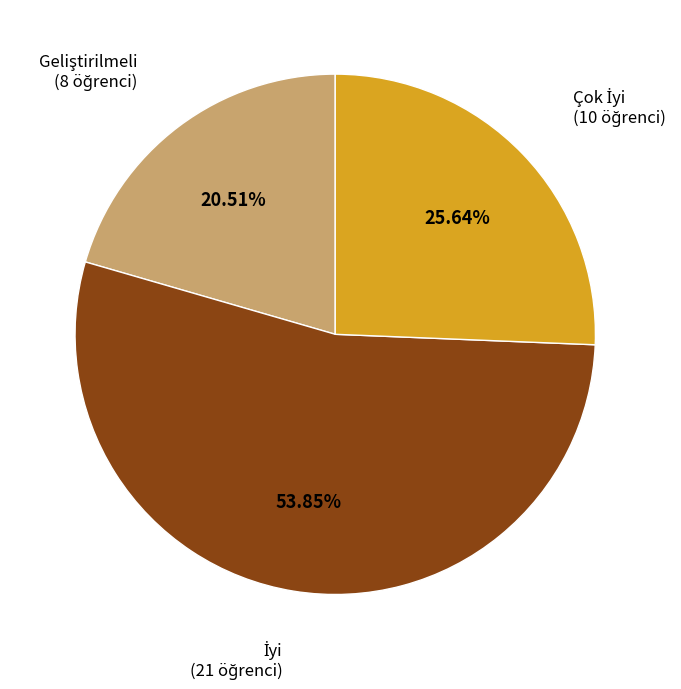

Is there any slice that represents more than half of the pie?

Yes